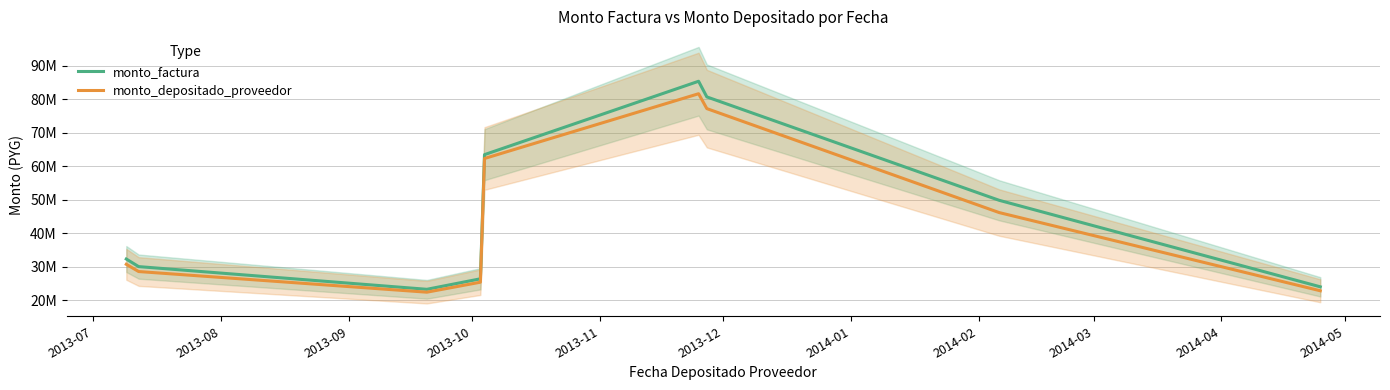

Where is monto_depositado_proveedor nearest to the value 52007085?

2014-02